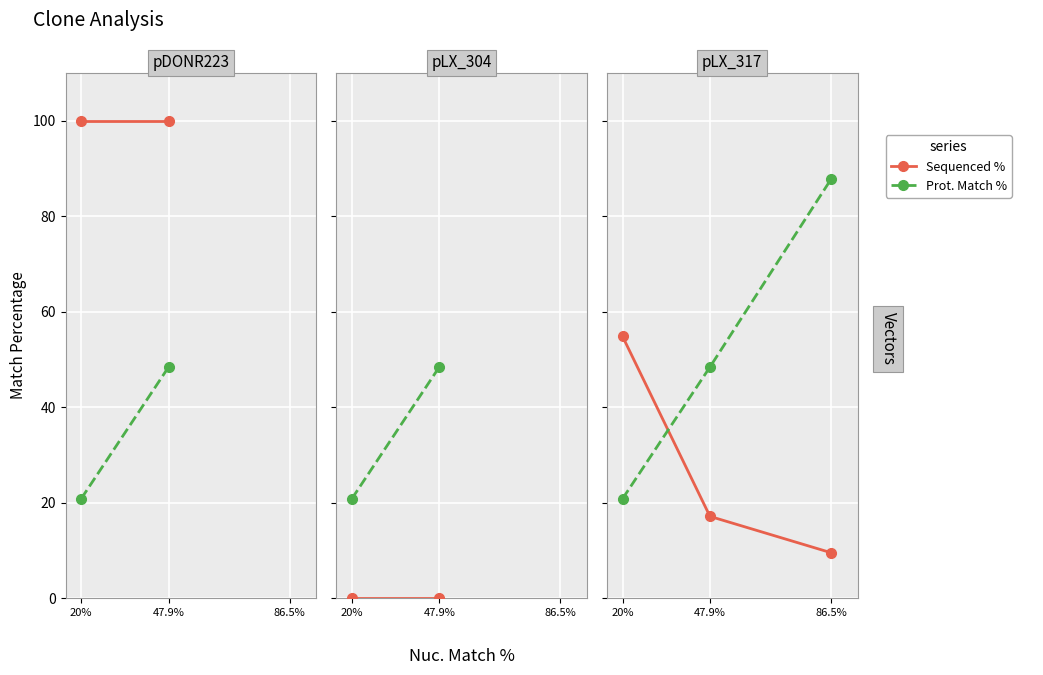

What position from the left is 20%?

1